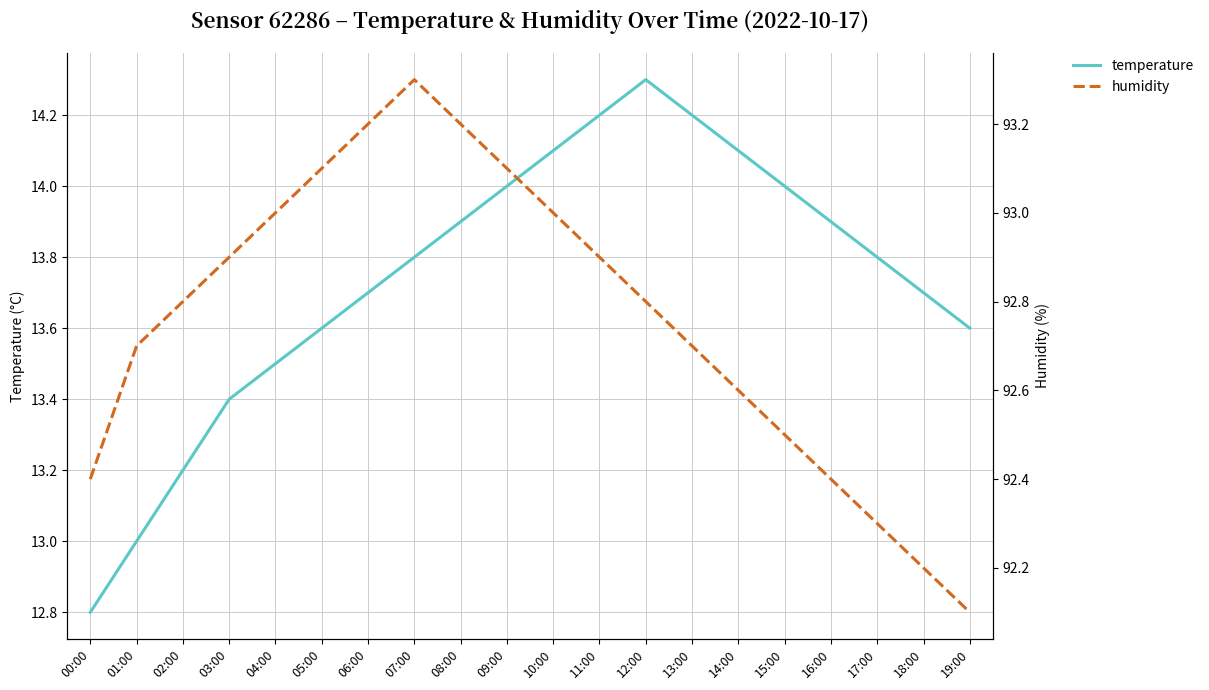

The value of temperature at 12:00 is 22.2. True or false?

False